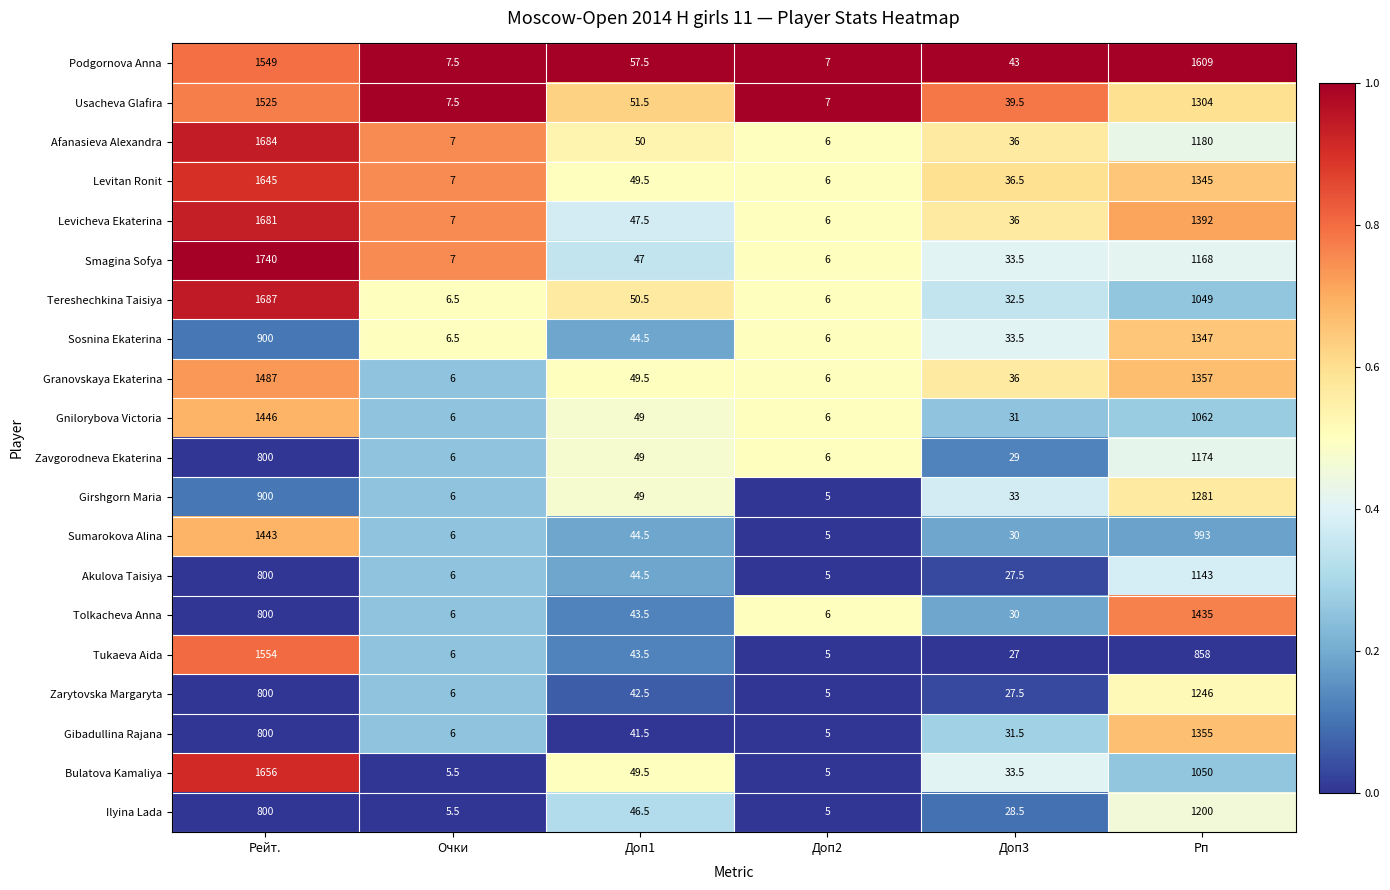

Between Рейт. and Рп, which series saw the biggest shift?

Tukaeva Aida